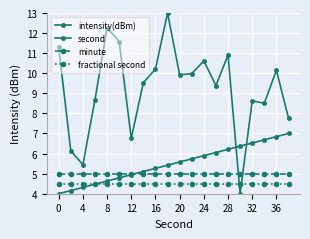

How many distinct data groups are displayed?

4